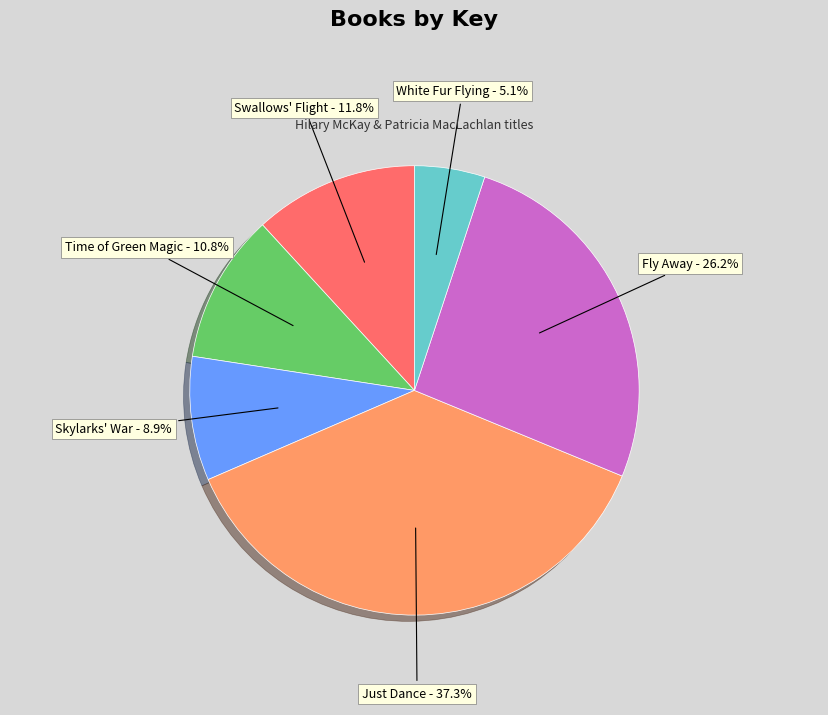

Does Just Dance represent more than half of the total?

No